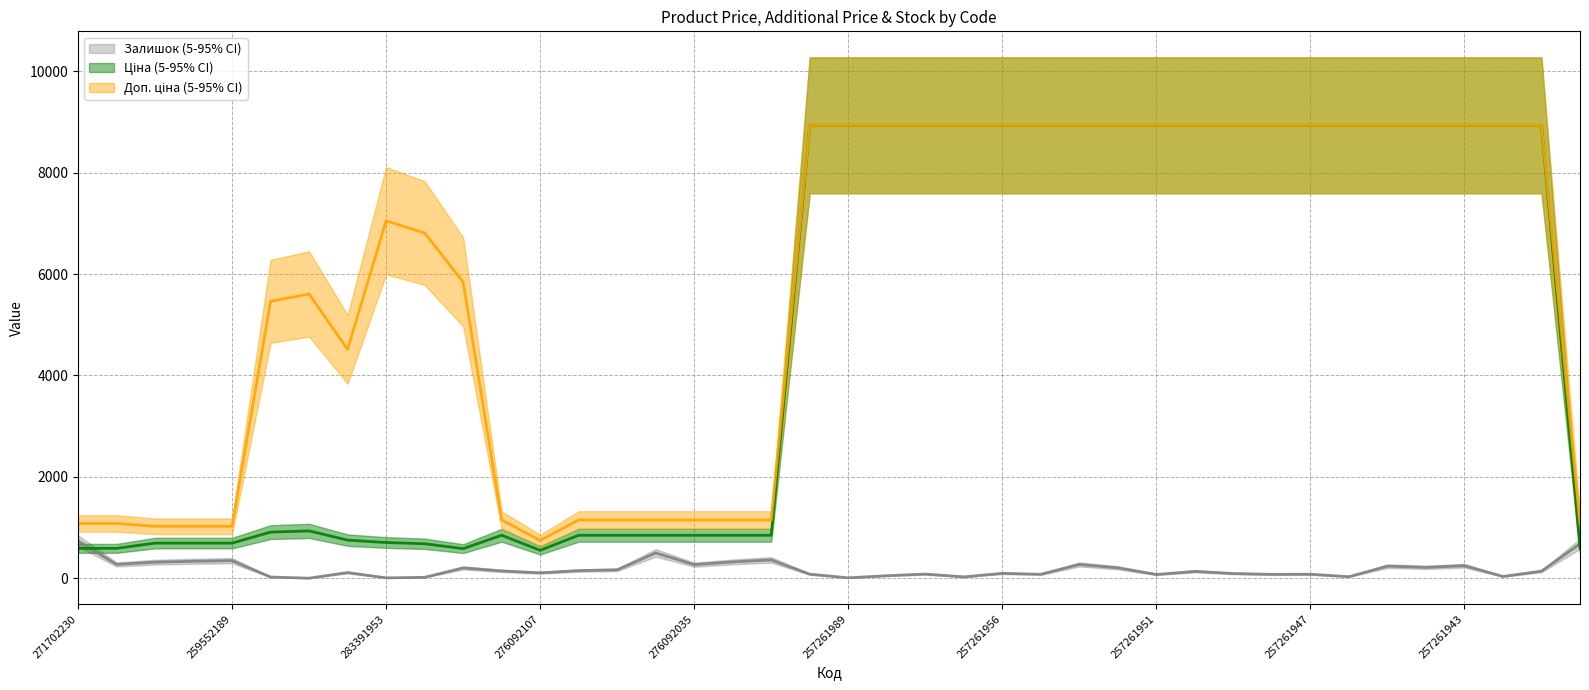

Where is Доп. ціна nearest to the value 4840?

283421953